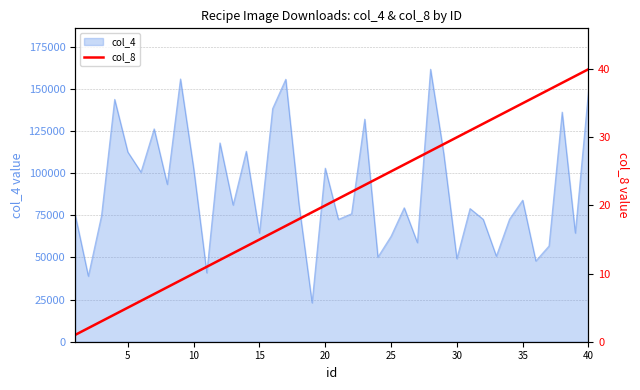

What is the difference between the second highest and minimum values?

38